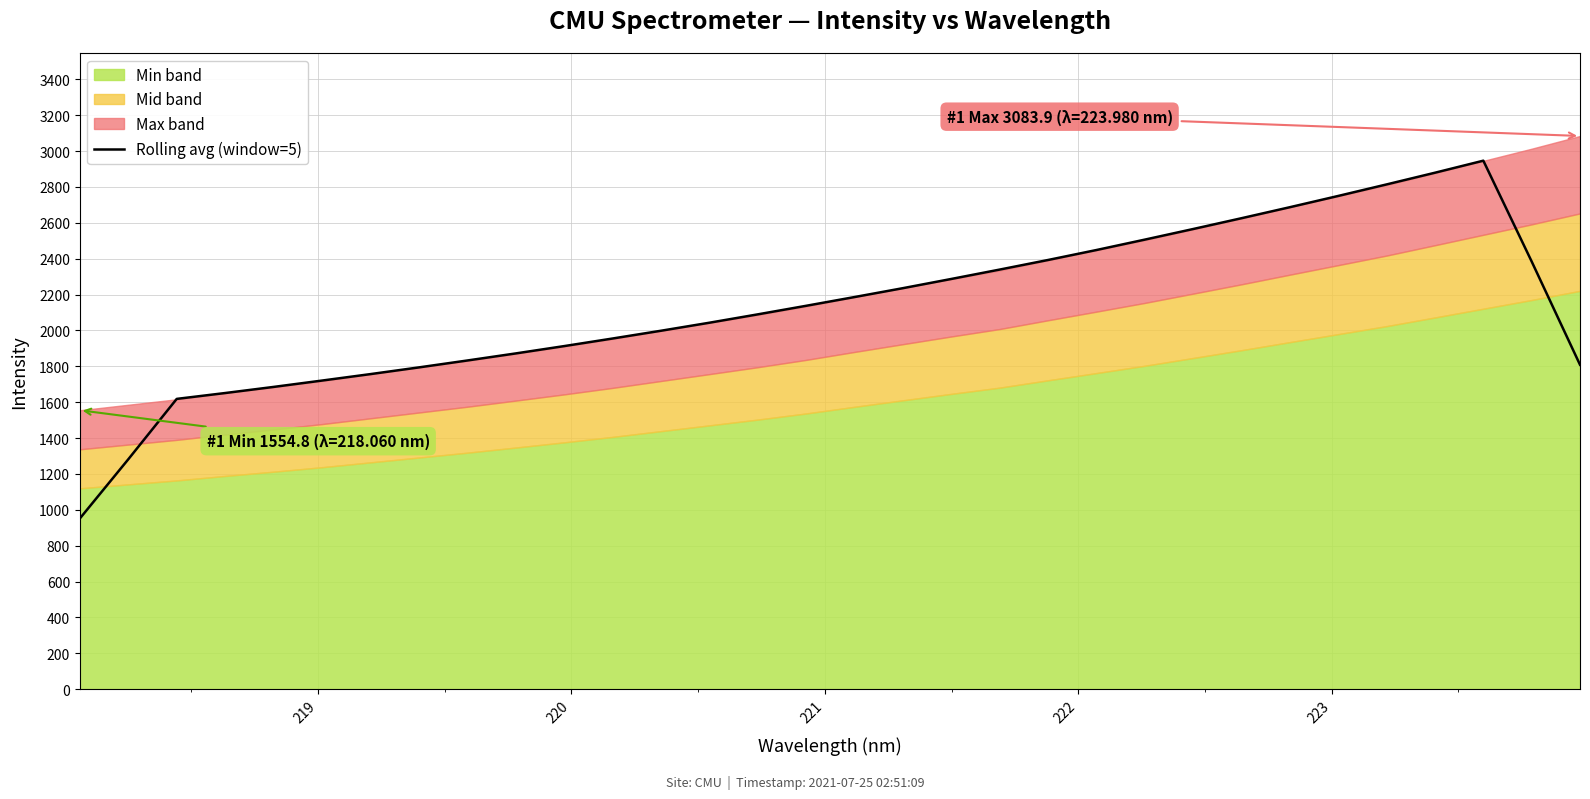

What is the average value?

2129.7